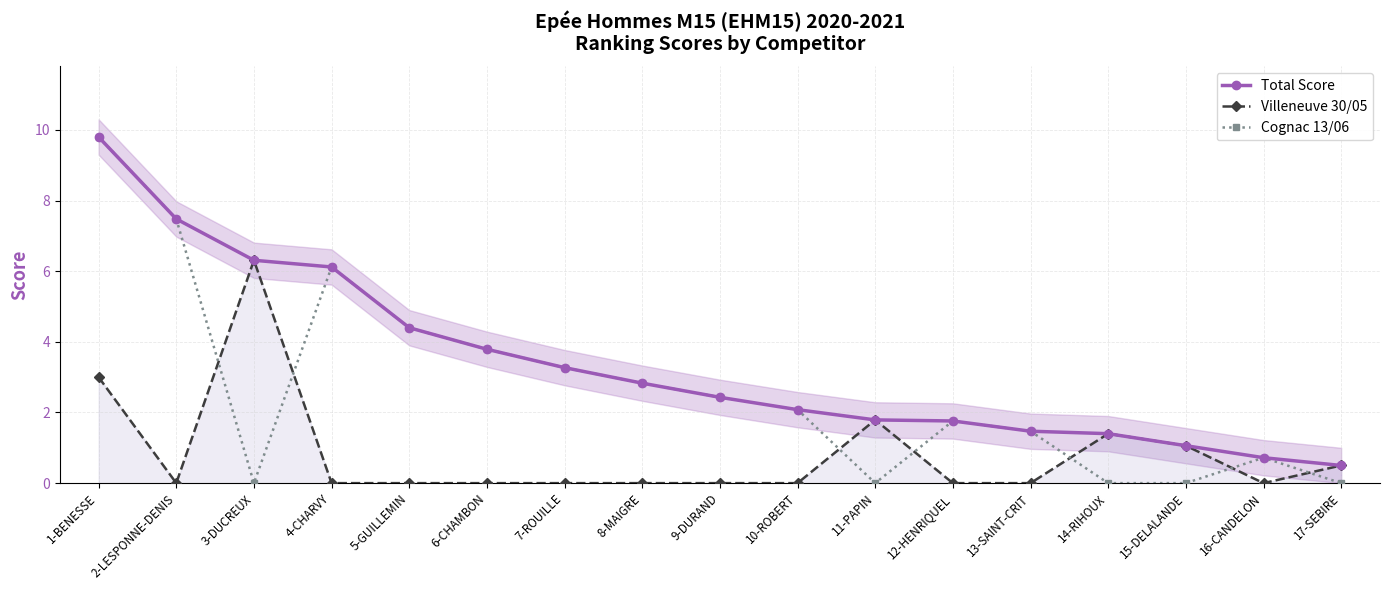

Is it true that Villeneuve 30/05 equals 2.6 at 11-PAPIN?

False